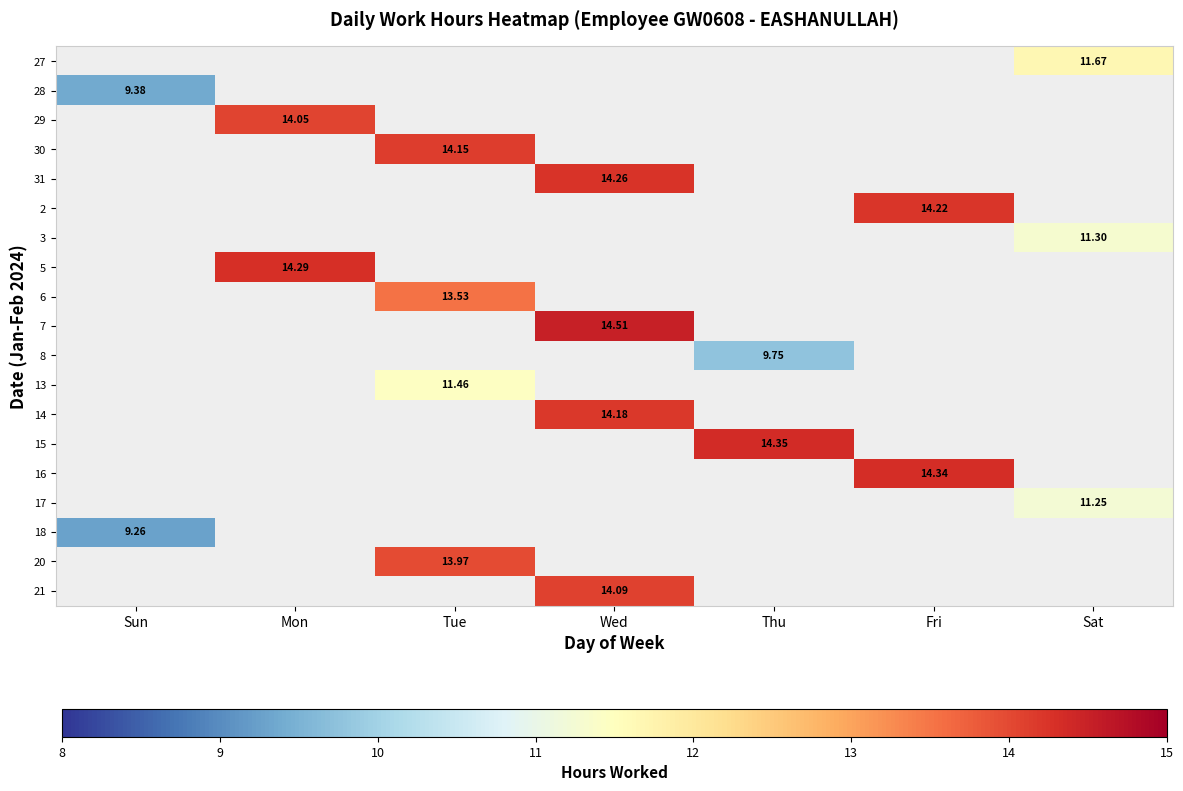

The value of 8 at Thu is 4.6. True or false?

False